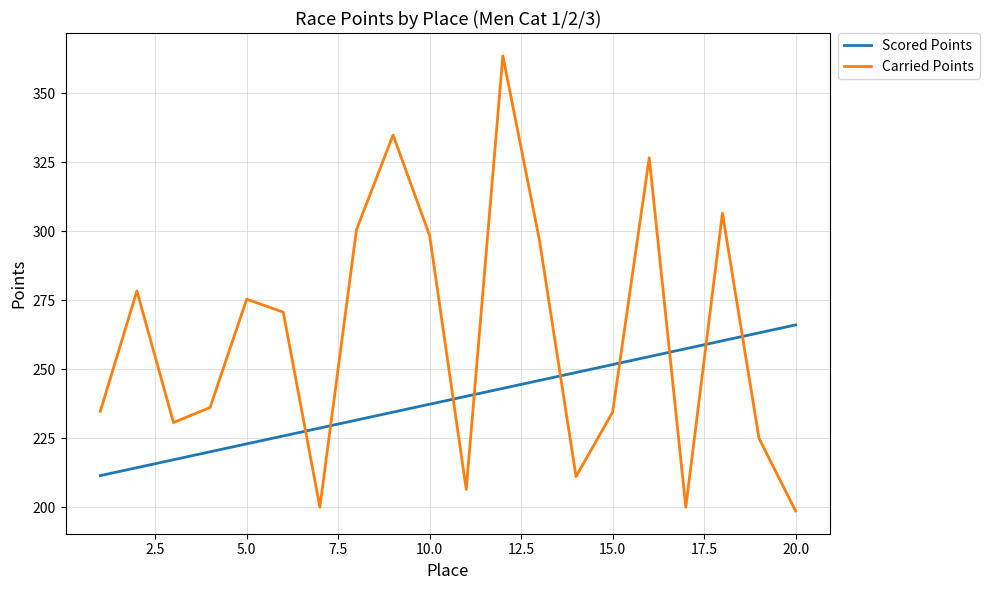

After their last crossing, which series has the higher values: Carried Points or Scored Points?

Scored Points